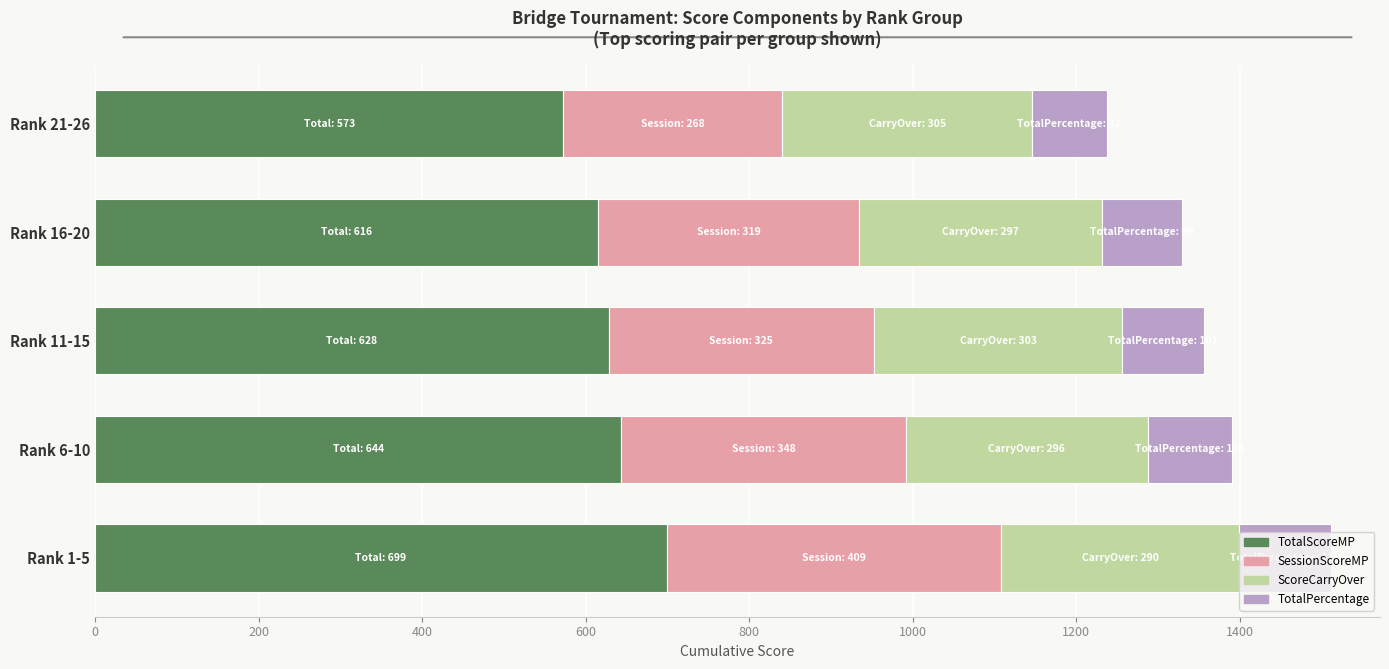

At which label does TotalScoreMP reach its peak?

Rank 1-5